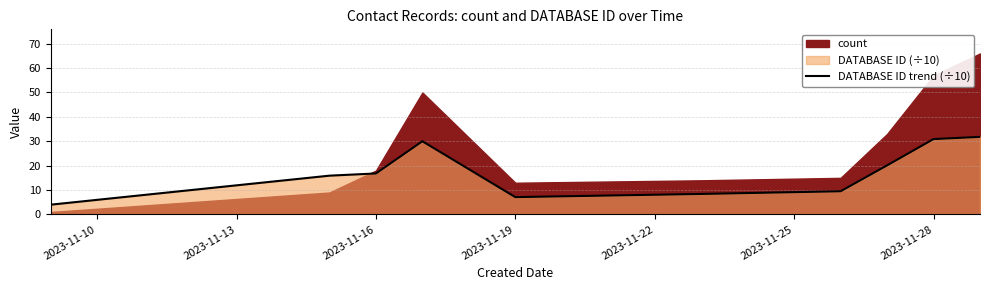

What is the lowest value of the DATABASE ID trend (÷10) series?

4.0